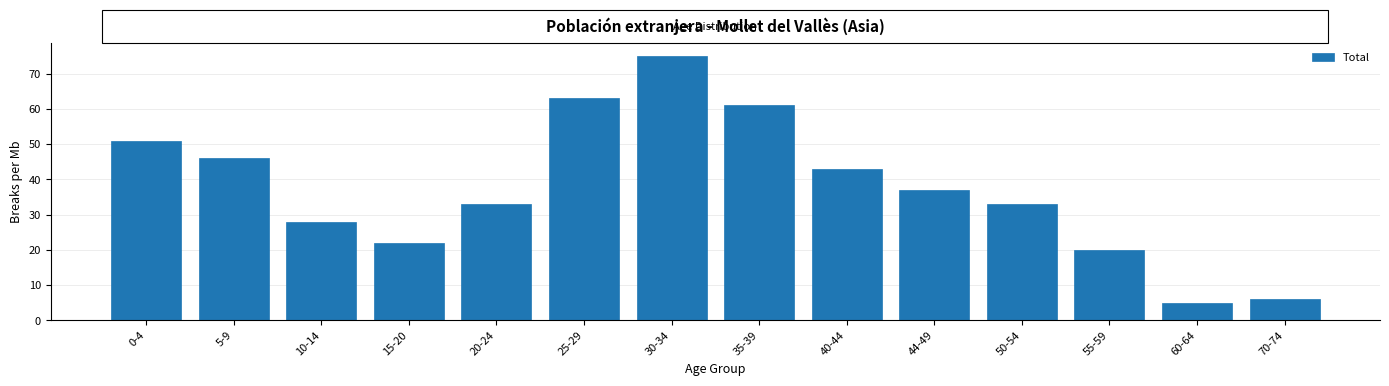

Reading left to right, list all the values displayed in this chart.

51	46	28	22	33	63	75	61	43	37	33	20	5	6